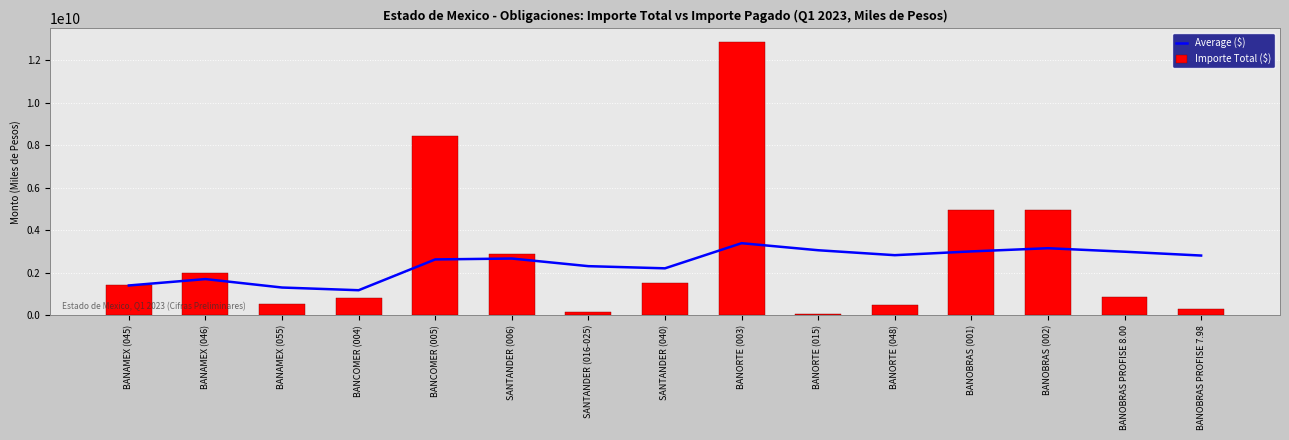

What position from the left is SANTANDER (006)?

6